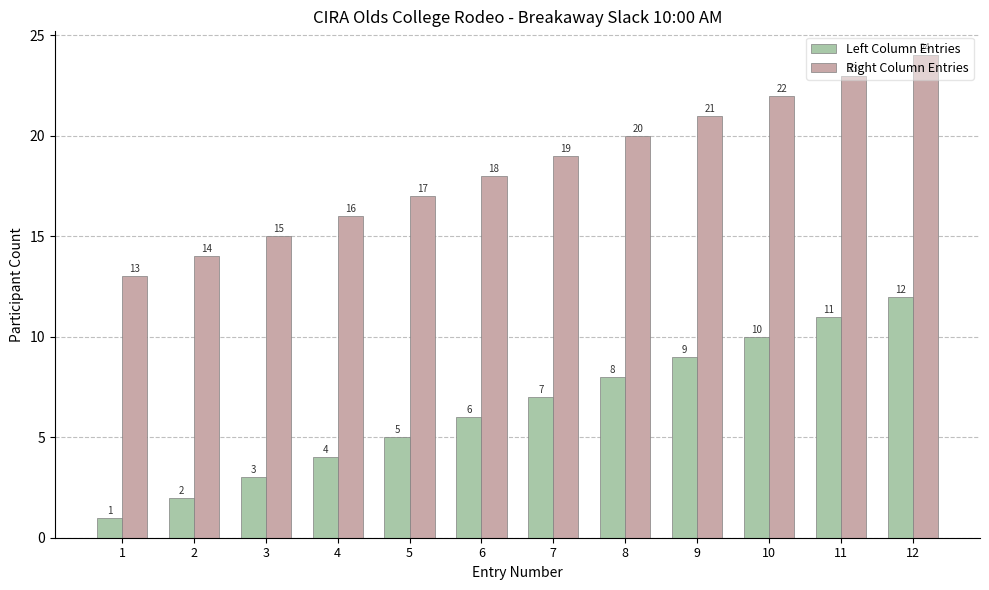

Is it true that Left Column Entries equals 10 at 10?

True